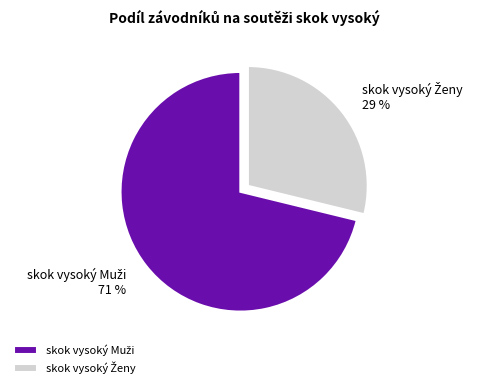

Count the number of slices in the pie.

2